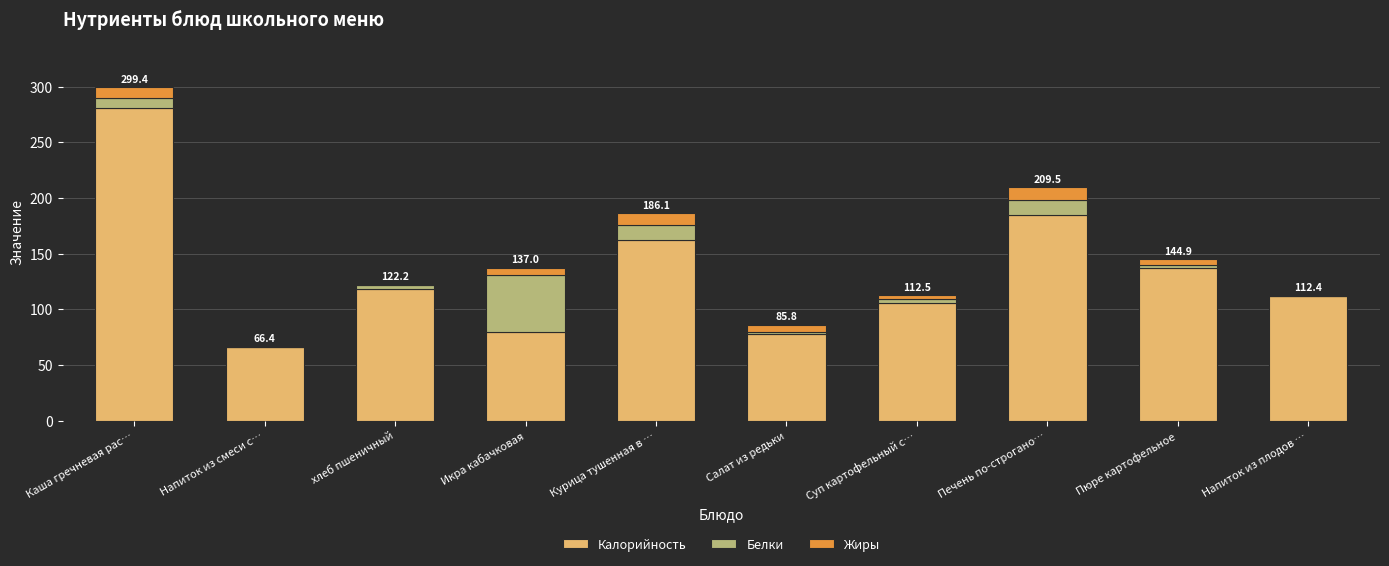

The value of Калорийность at Напиток из смеси с… is 14.2. True or false?

False